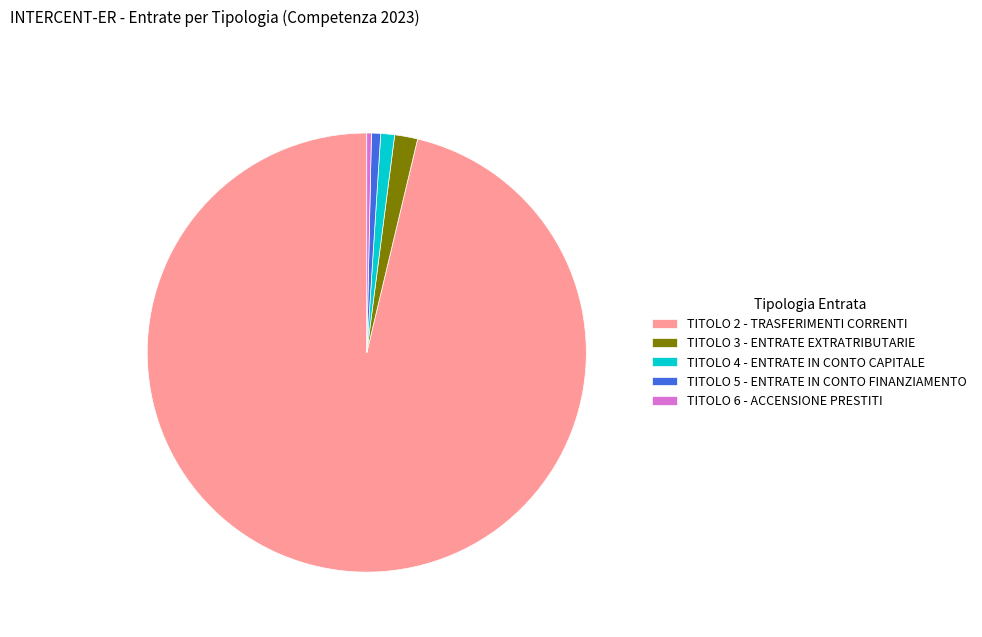

How many slices are in this pie chart?

5